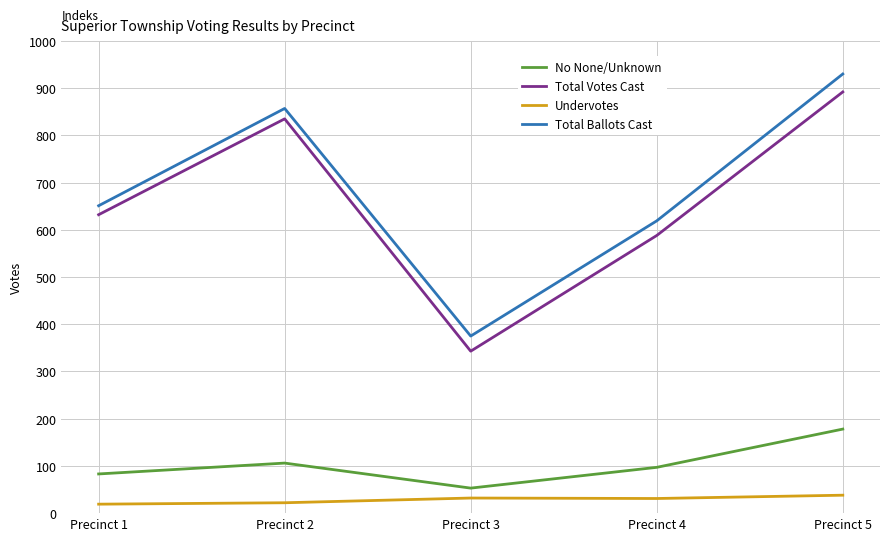

Where is the first local minimum for Total Ballots Cast?

Precinct 3